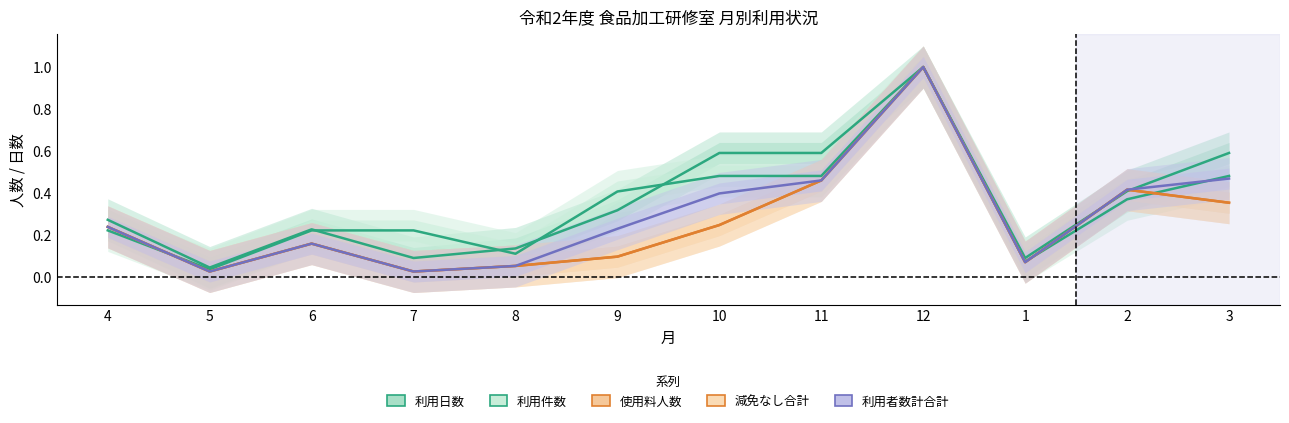

Which category has the lowest value in the 利用者数計合計 series?

5